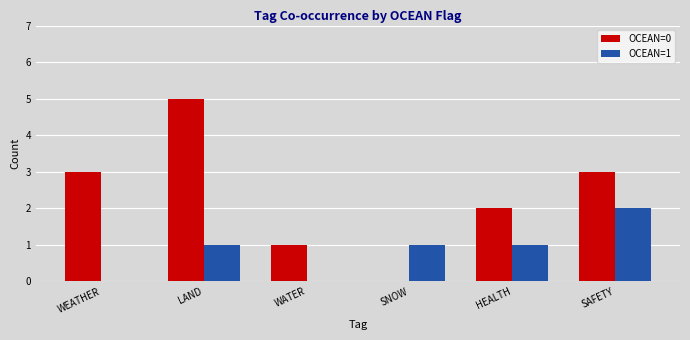

Reading left to right, transcribe all the data shown in this chart.

OCEAN=0: WEATHER=3	LAND=5	WATER=1	SNOW=0	HEALTH=2	SAFETY=3
OCEAN=1: WEATHER=0	LAND=1	WATER=0	SNOW=1	HEALTH=1	SAFETY=2